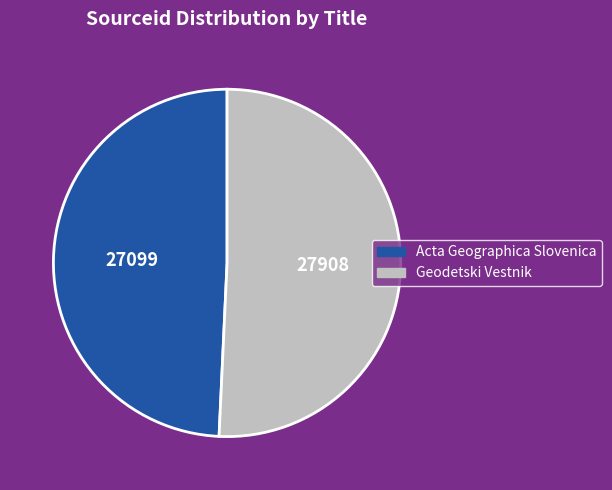

What is the ratio of the value at Geodetski Vestnik to the value at Acta Geographica Slovenica?

1.0